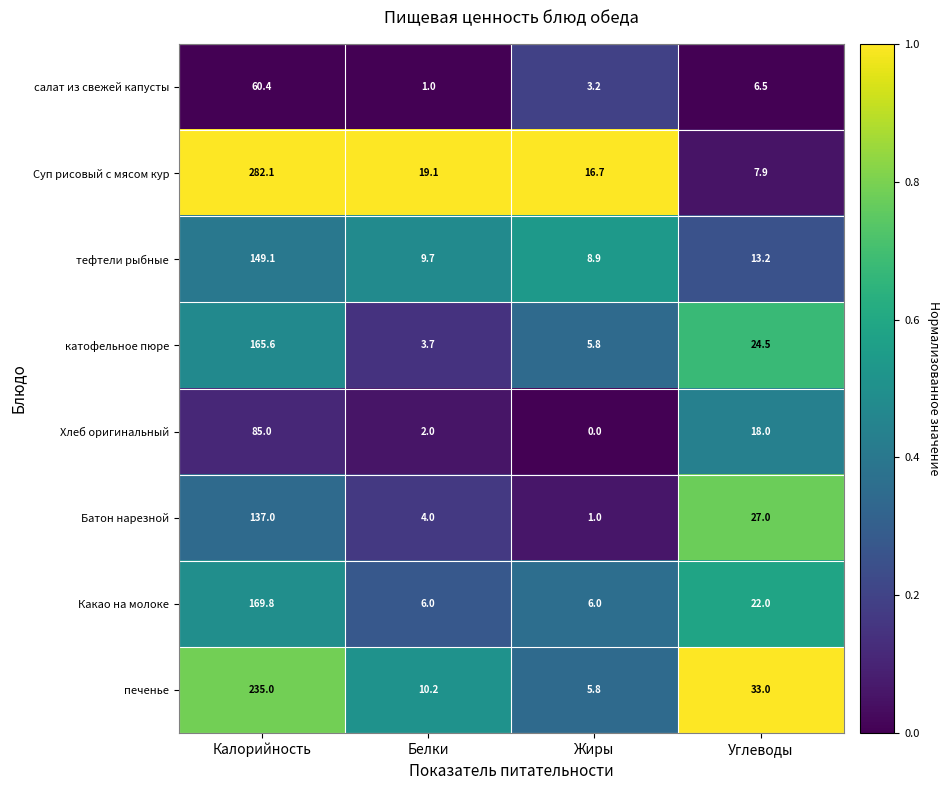

Between Калорийность and Жиры, which series saw the biggest shift?

Суп рисовый с мясом кур